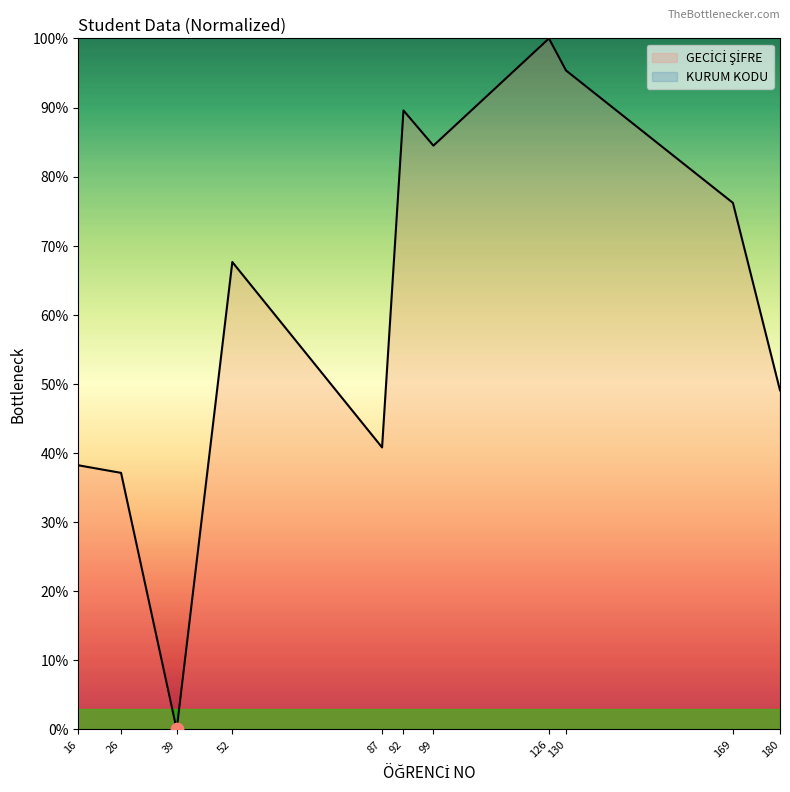

What is the ratio of the value at 92 to the value at 87?

2.2